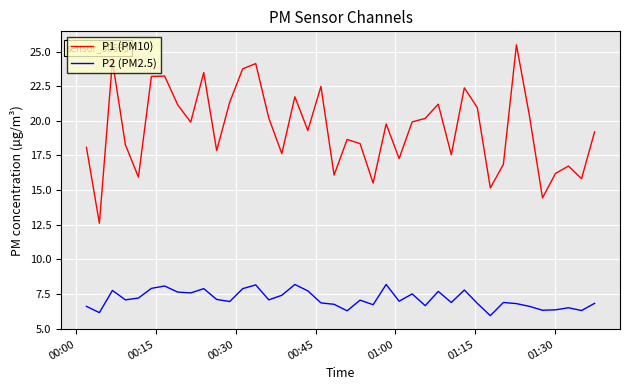

List the series in order of their overall mean, lowest first.

P2 (PM2.5), P1 (PM10)